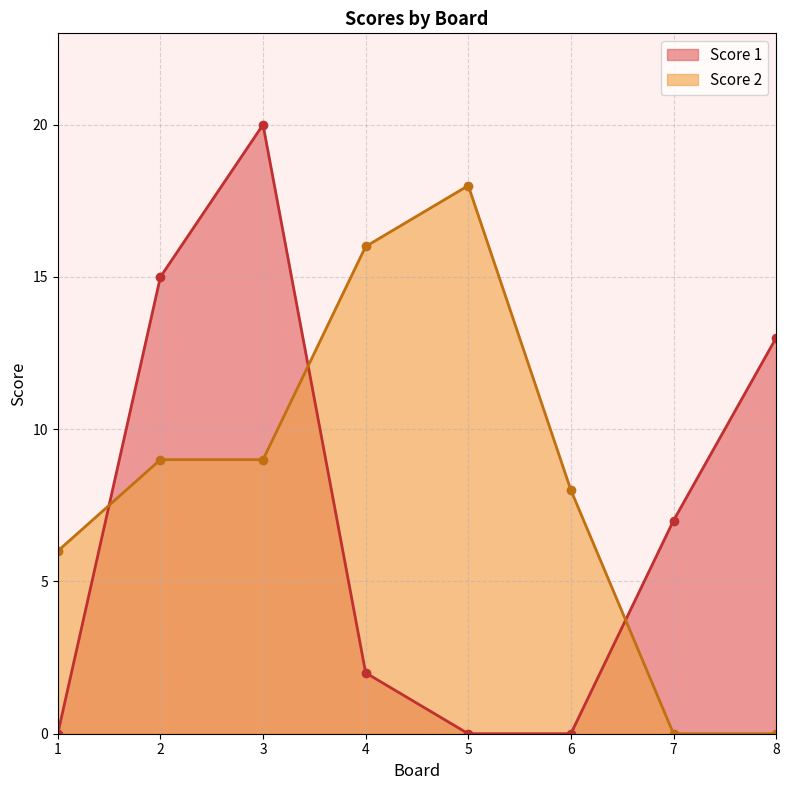

What are all the series names shown in the legend?

Score 1, Score 2